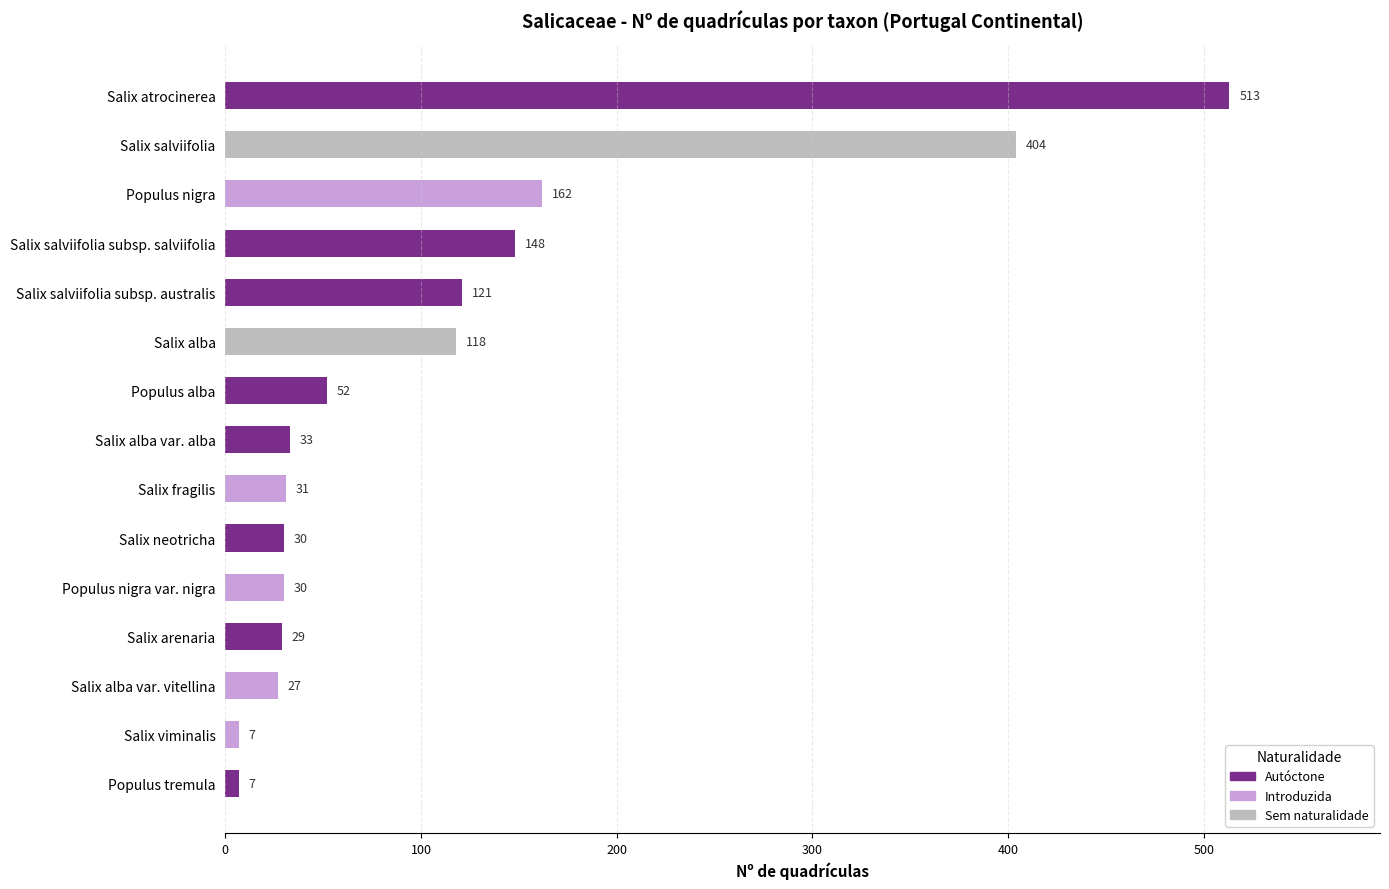

True or false: the data shows 58 at Salix alba var. alba.

False